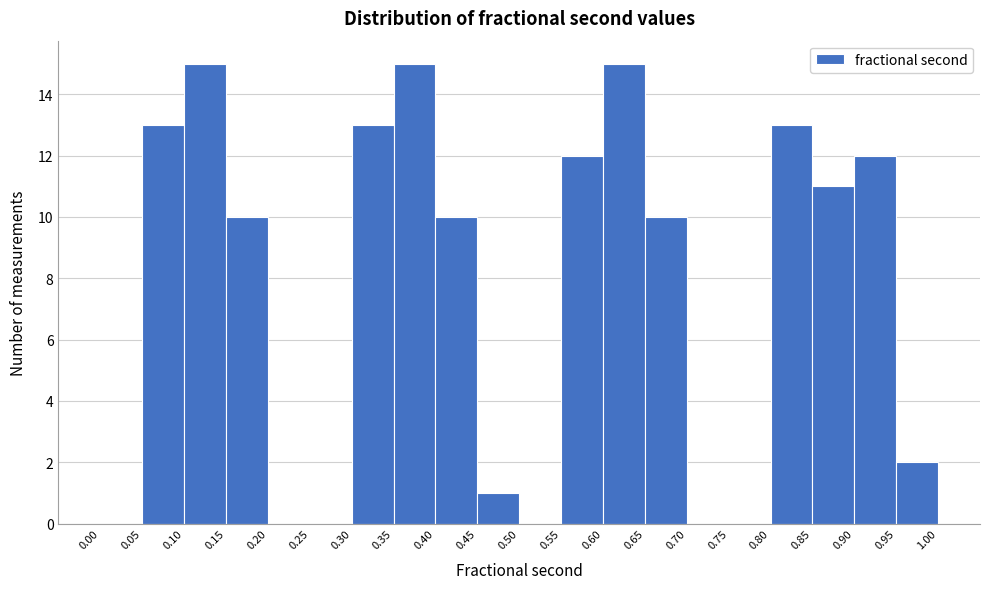

How tall is the bar that spans 0.80 to 0.85 on the x-axis? The values are not printed on the chart, so give them approximately, as read against the axis.

13